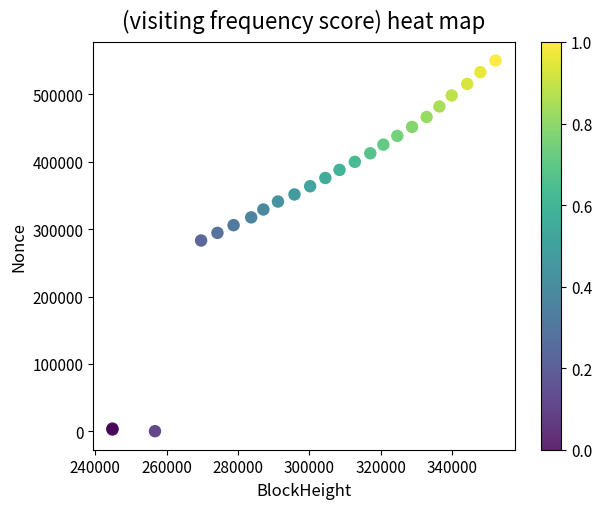

What Y value in the scatter plot is closest to 275229?

283179